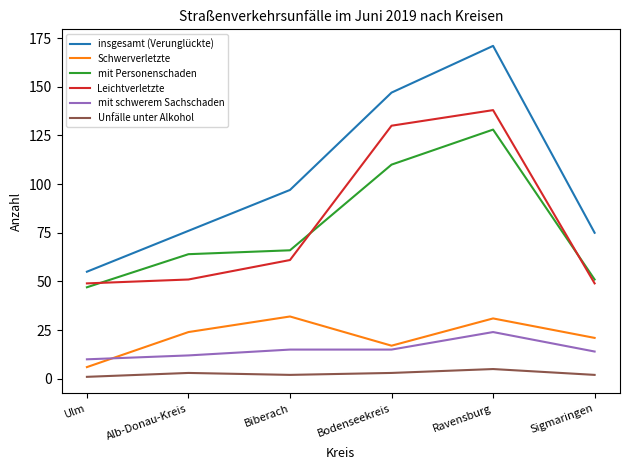

Between Ulm and Alb-Donau-Kreis, which series saw the biggest shift?

insgesamt (Verunglückte)